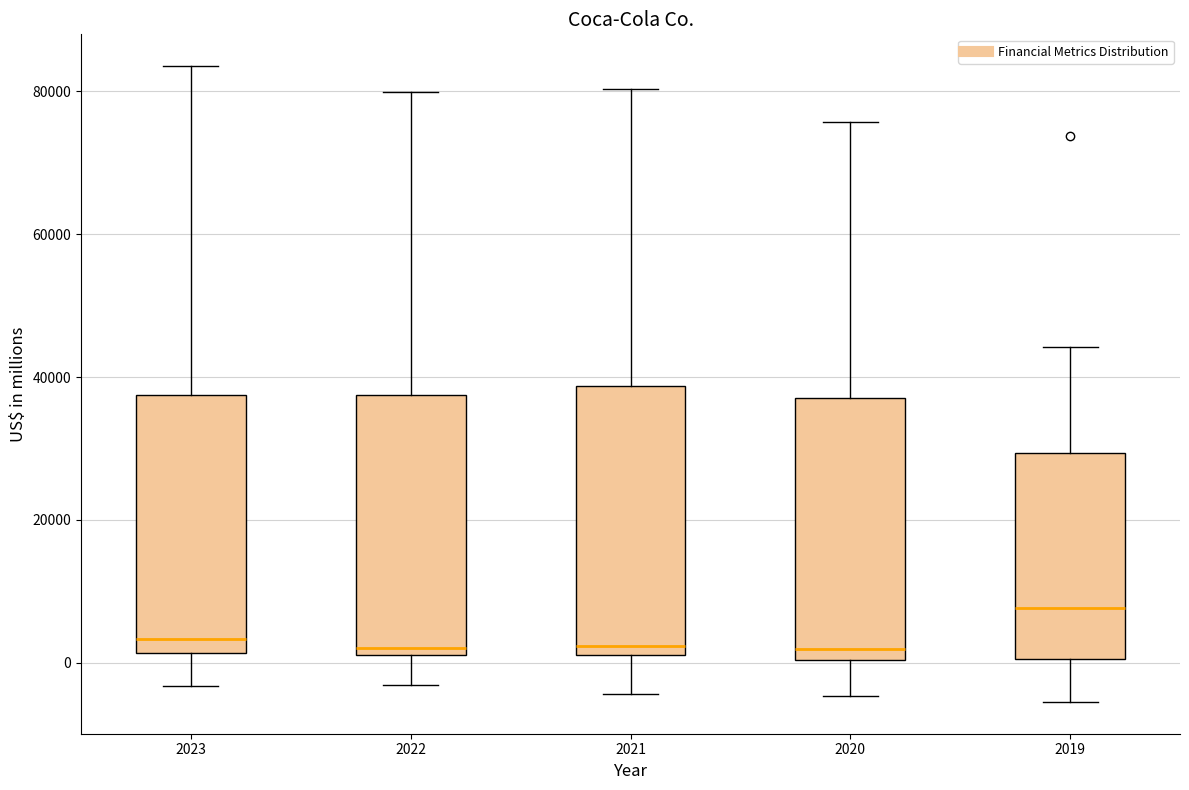

Reading left to right, read every box against the y-axis: the position of its median line, the range the box covers, and the ends of its whiskers. The values are not printed on the chart, so give them approximately, as read against the axis.

2023: median 4000, box 2000 to 38000, whiskers -4000 to 84000
2022: median 2000 (just above the box's lower edge), box 2000 to 38000, whiskers -4000 to 80000
2021: median 2000 (just above the box's lower edge), box 2000 to 38000, whiskers -4000 to 80000
2020: median 2000, box 0 to 38000, whiskers -4000 to 76000
2019: median 8000, box 0 to 30000, whiskers -6000 to 44000